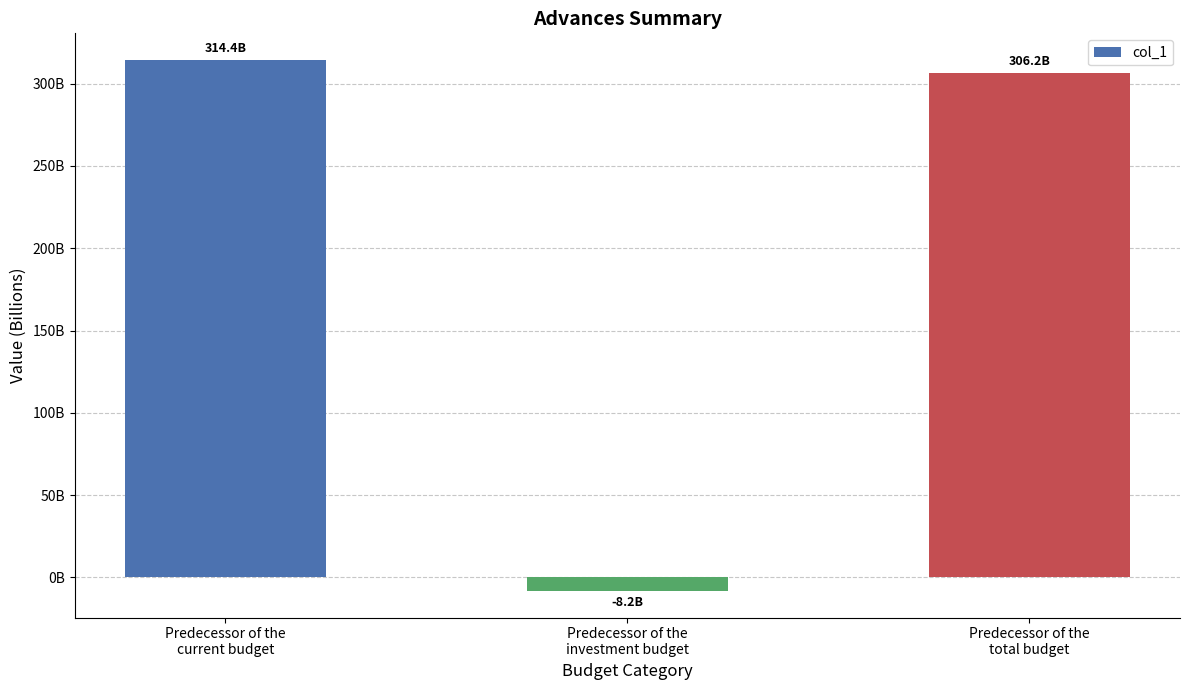

Reading left to right, what are all the values shown in this chart?

Predecessor of the
current budget=314405147905.3	Predecessor of the
investment budget=-8195079285.0	Predecessor of the
total budget=306210068620.3